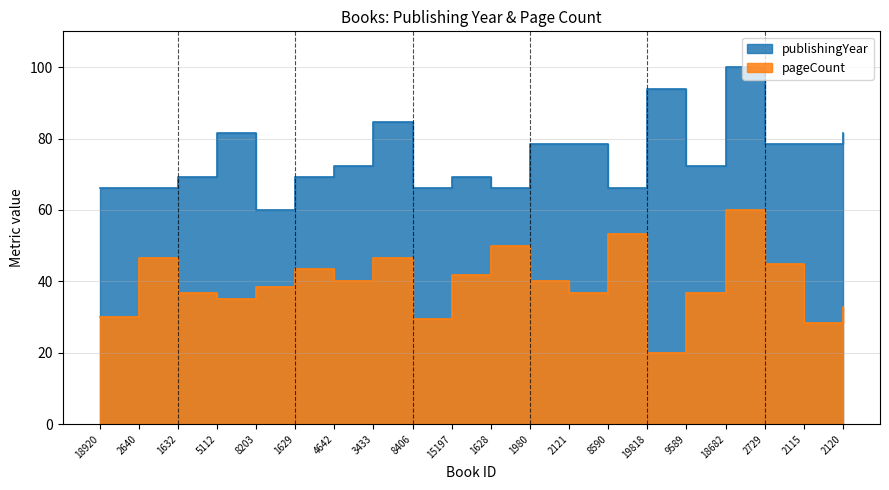

How many lines are shown in the chart?

2